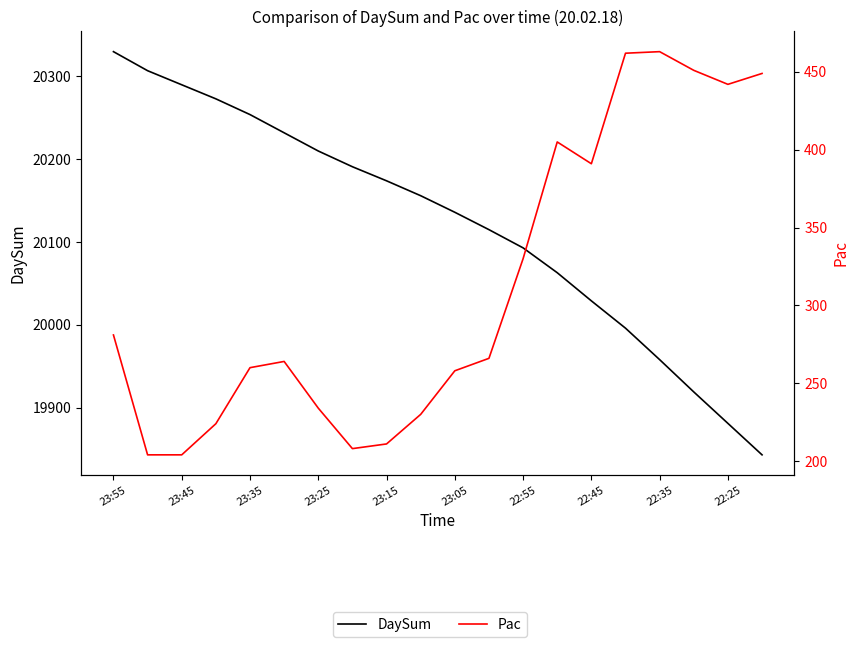

How many lines are shown in the chart?

2